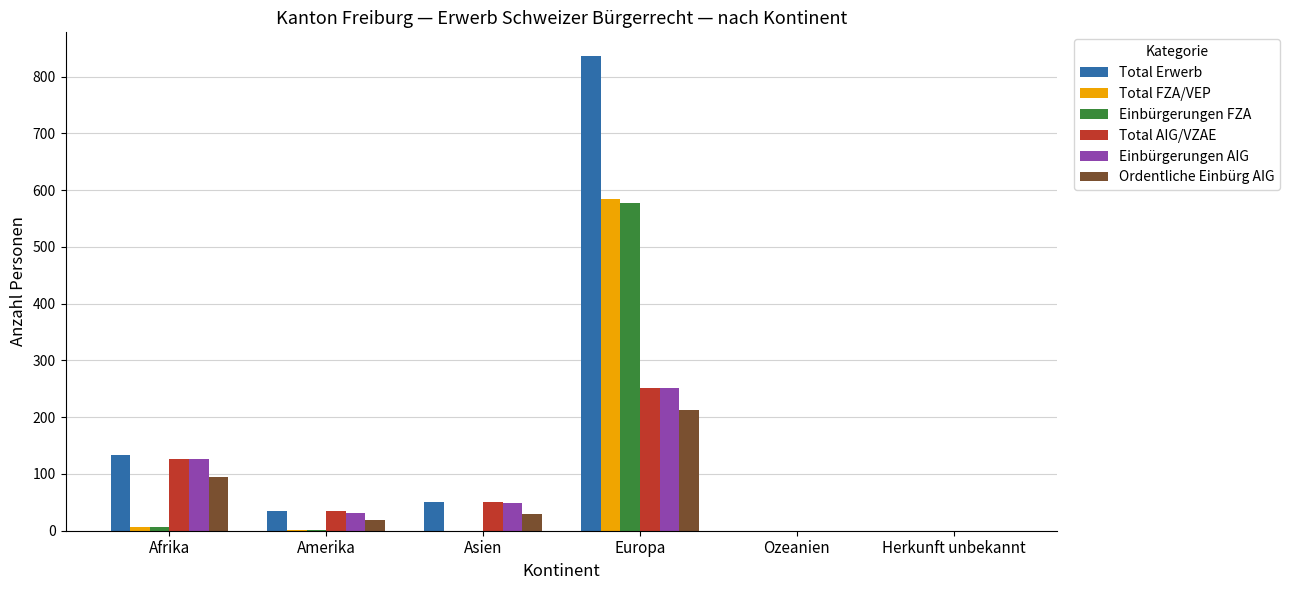

Which label corresponds to the largest value in the chart?

Europa